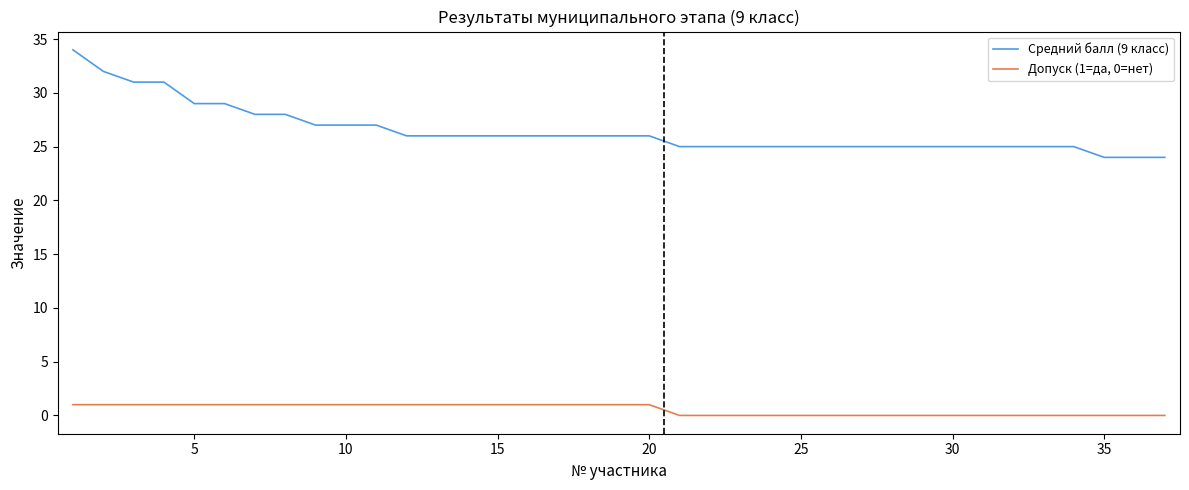

What is the maximum value for Средний балл (9 класс)?

34